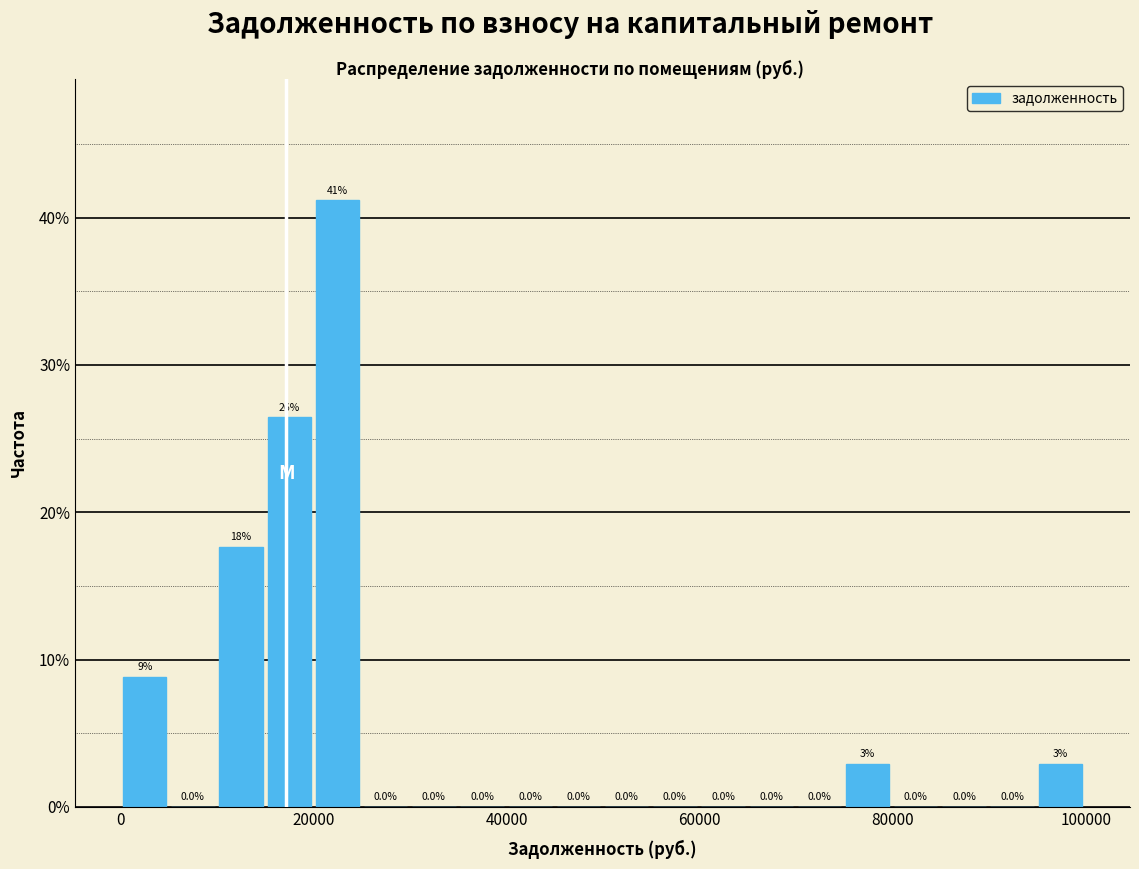

Read against the x-axis, roughly where is the centre of the tallest bar?

22000